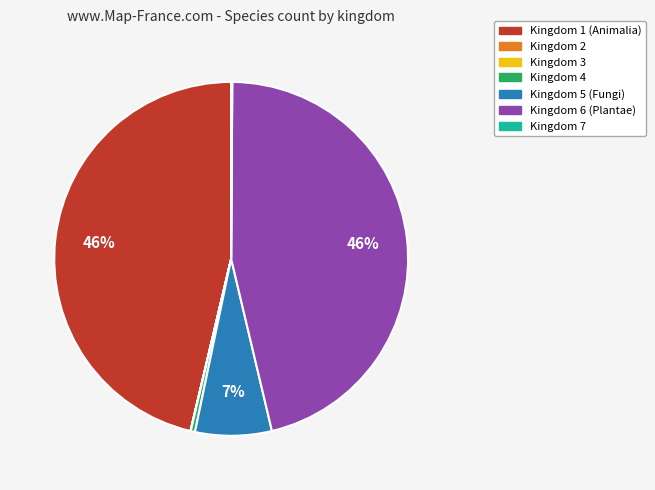

To the nearest percent, what is the average slice percentage?

14%